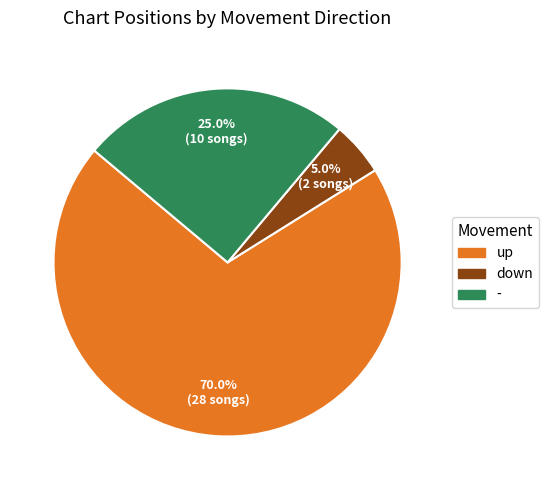

Which slice is the largest?

up